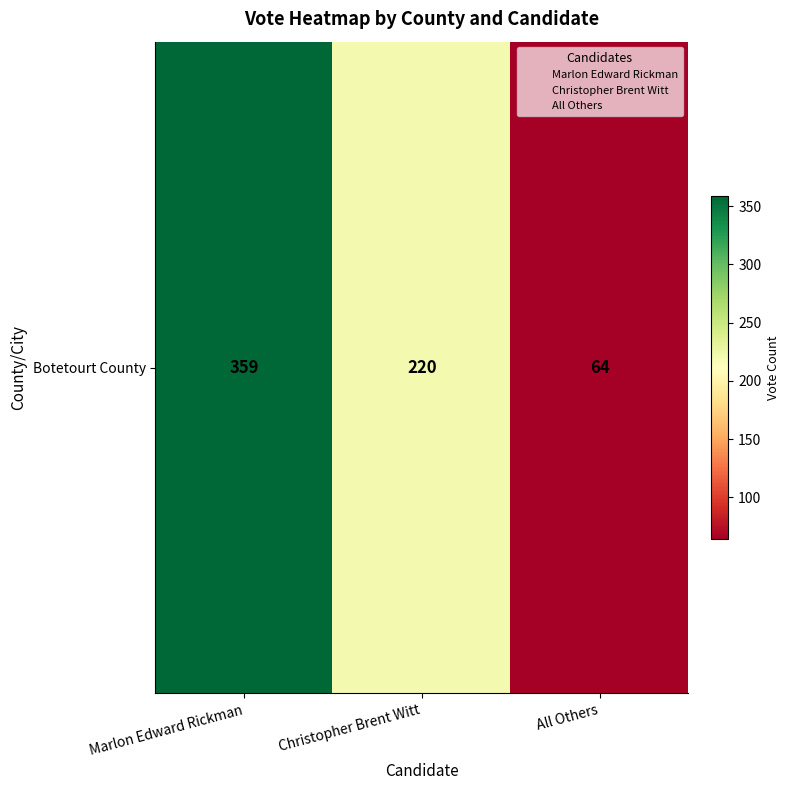

The value at All Others is 64. True or false?

True